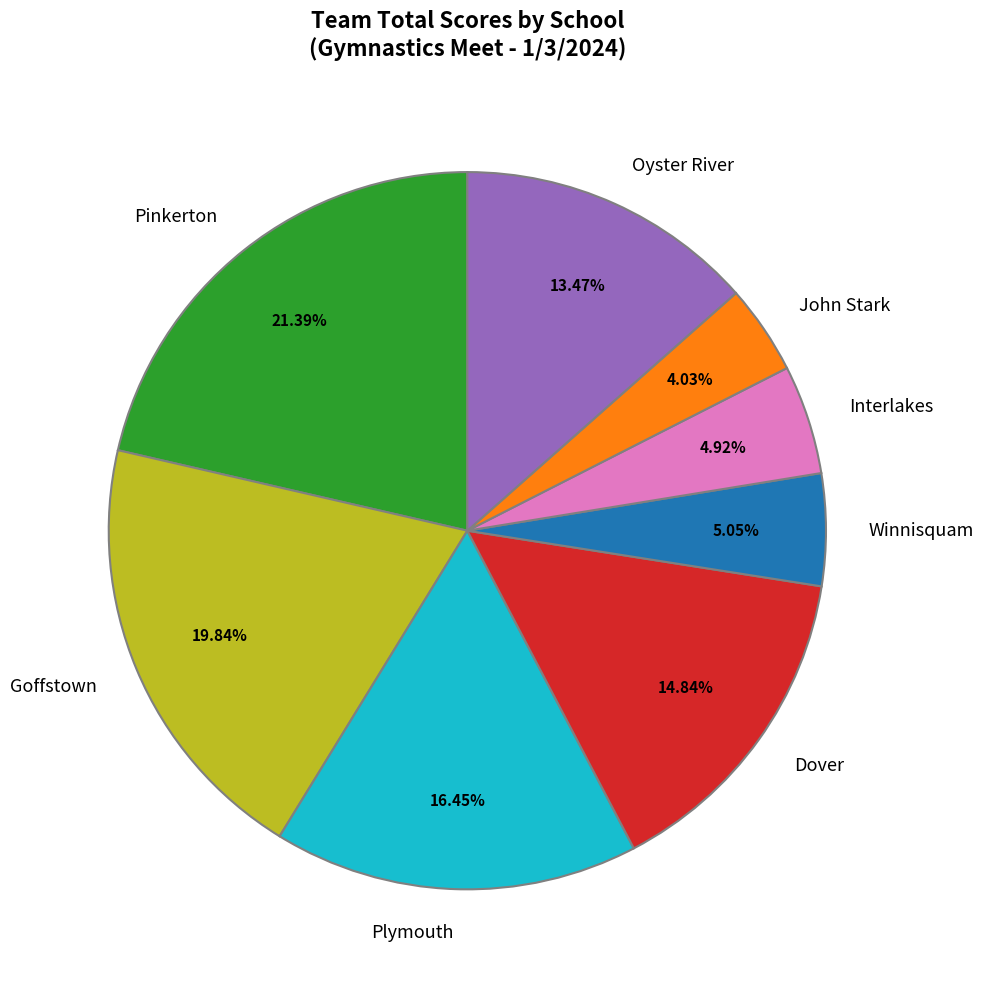

What percentage is the Winnisquam slice, to the nearest percent?

5%